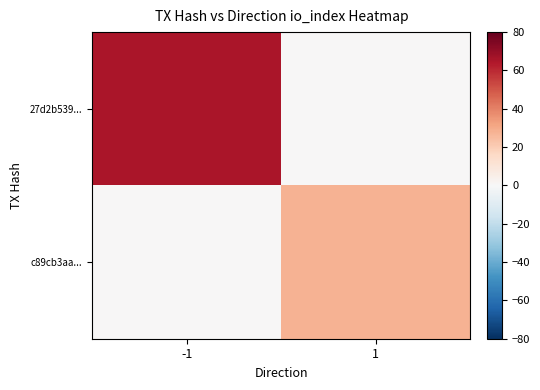

Which series has the largest total across all categories?

27d2b539...